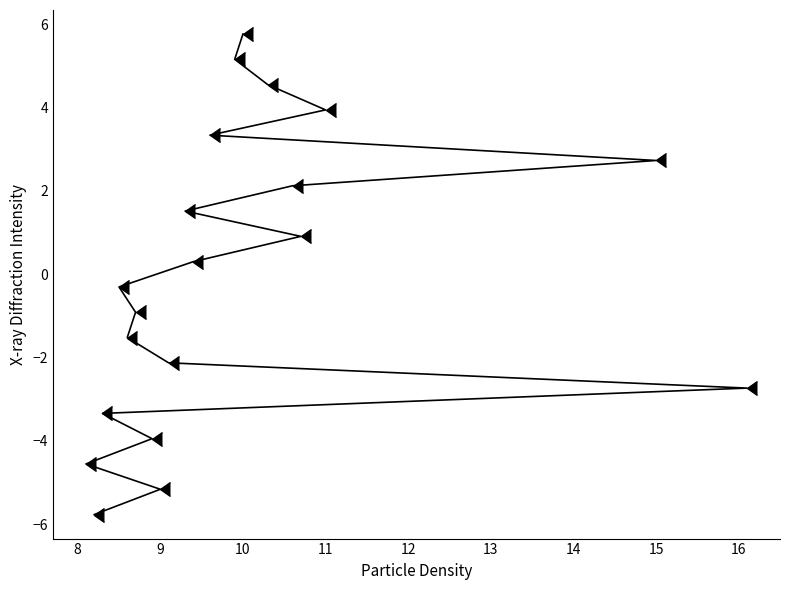

What is the value of the 19th point from the left?

5.2